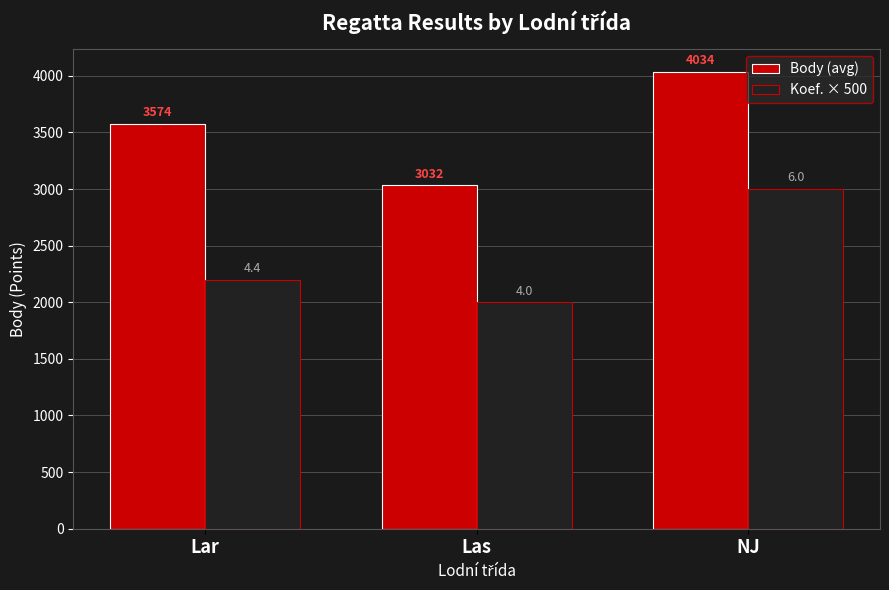

List the series in order of their overall mean, highest first.

Body (avg), Koef. × 500